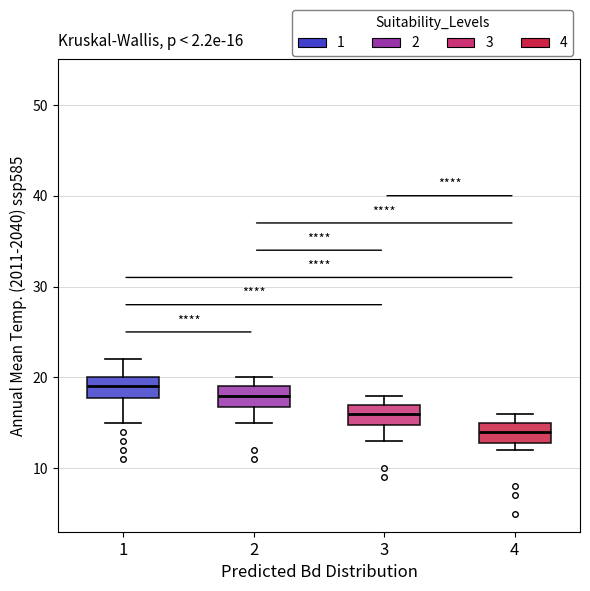

Which box's median line is the highest?

1